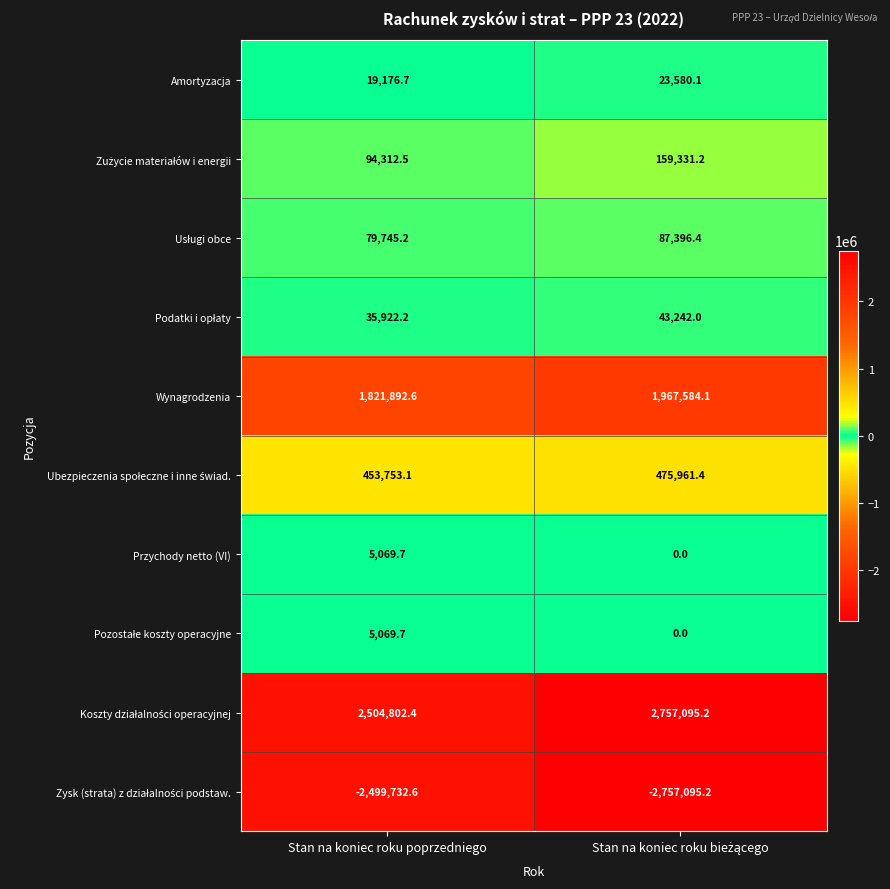

What is the total value across all series at Stan na koniec roku poprzedniego?

2520011.5